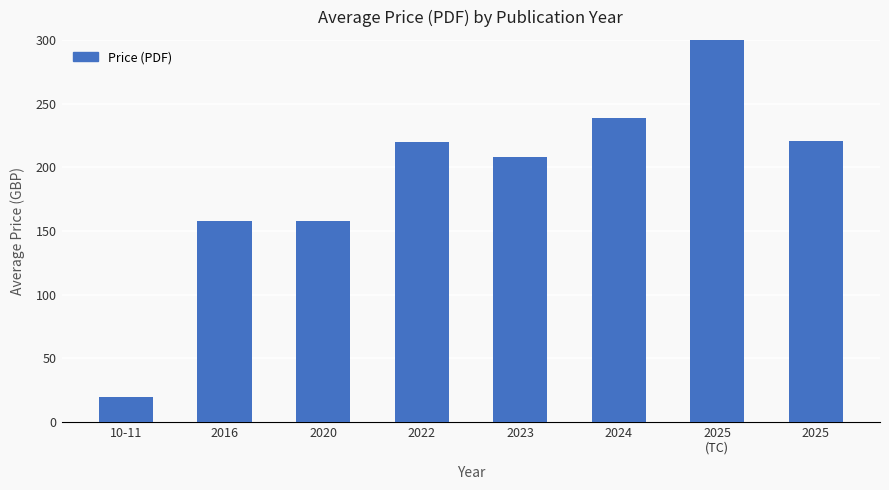

Does the chart contain any negative values?

No